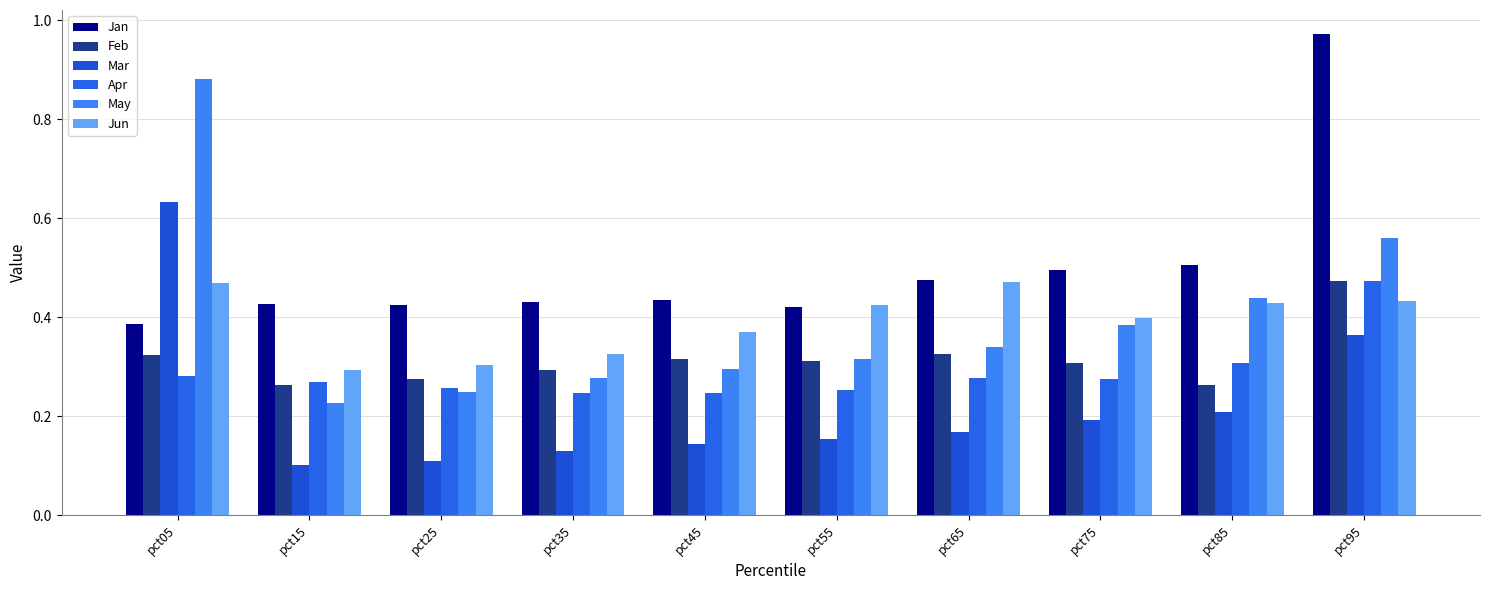

What is the sum of all May values?

4.0